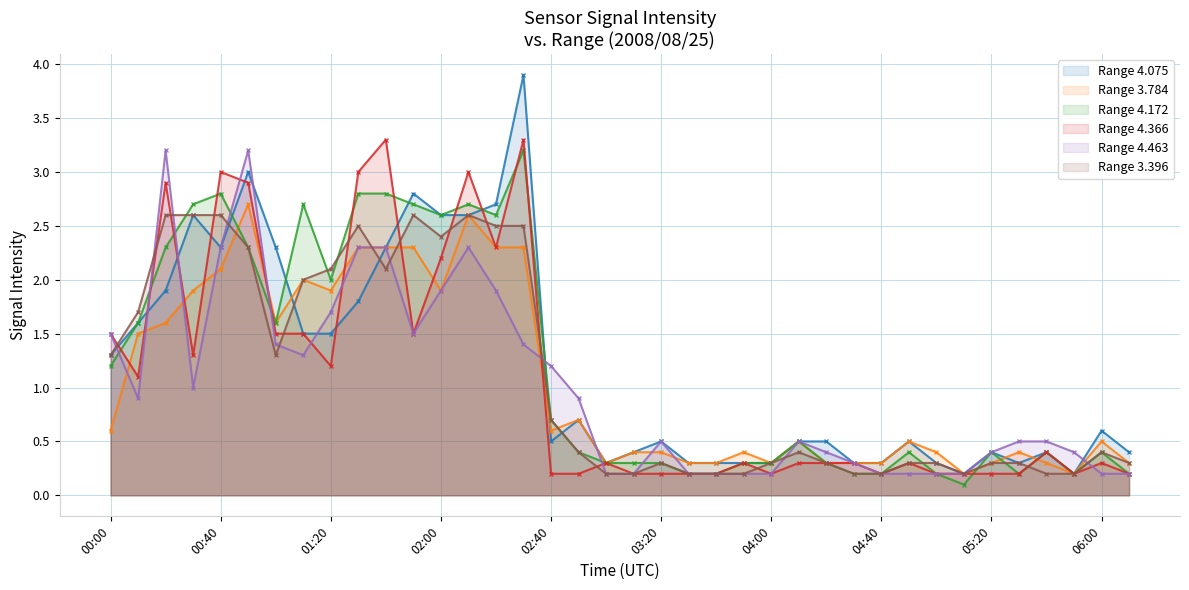

What position from the left is 03:20?

21